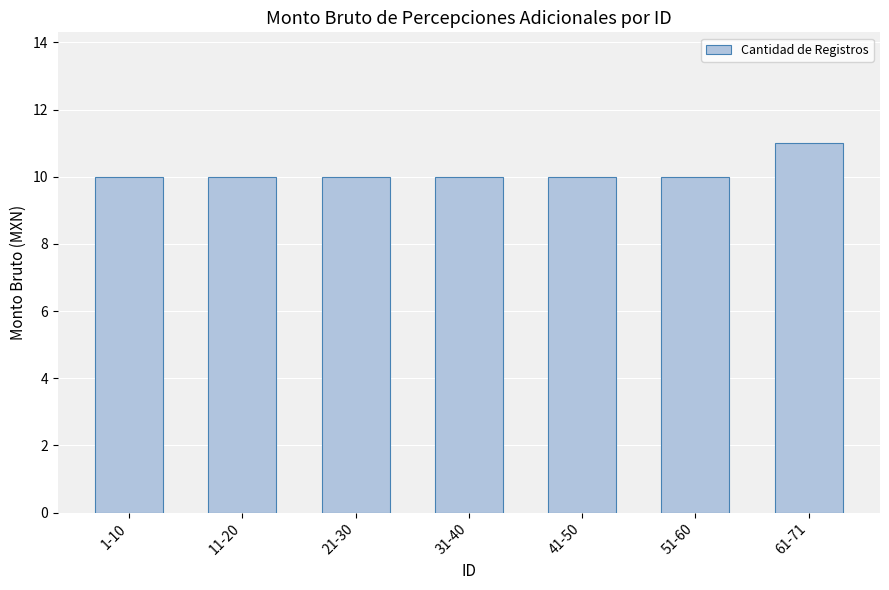

Read the value at 41-50.

10